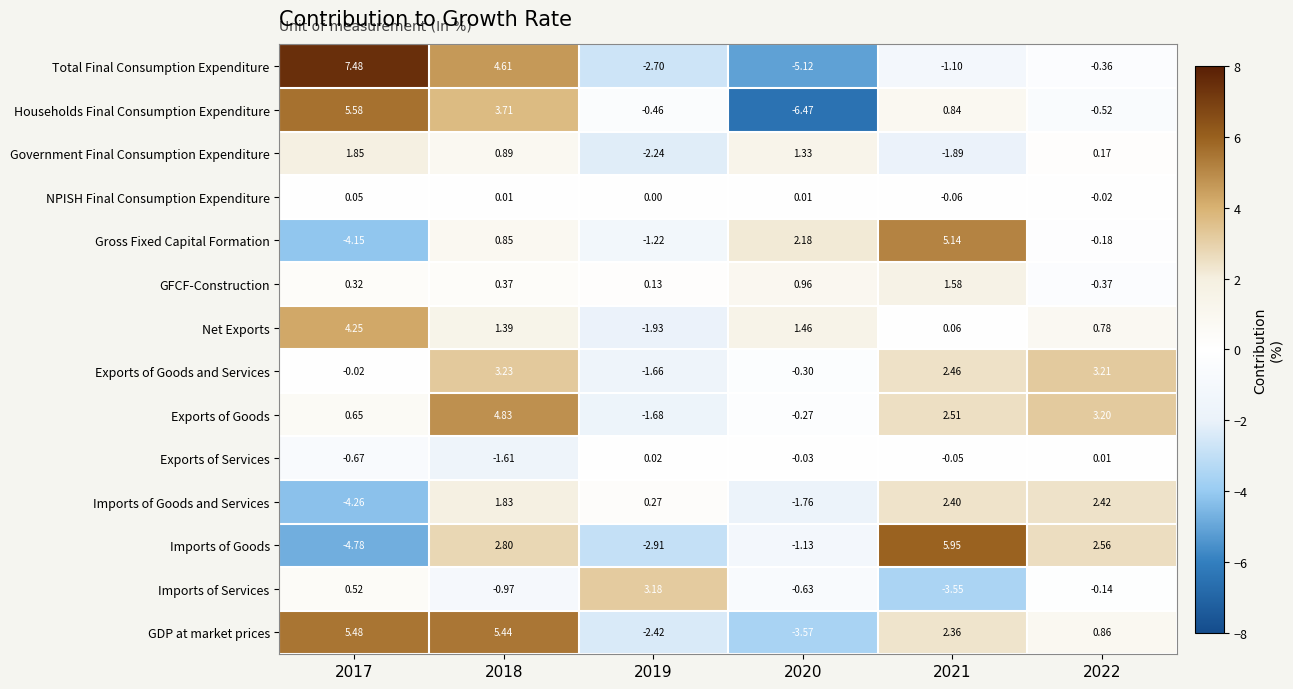

At how many categories does at least one series exceed 7?

1